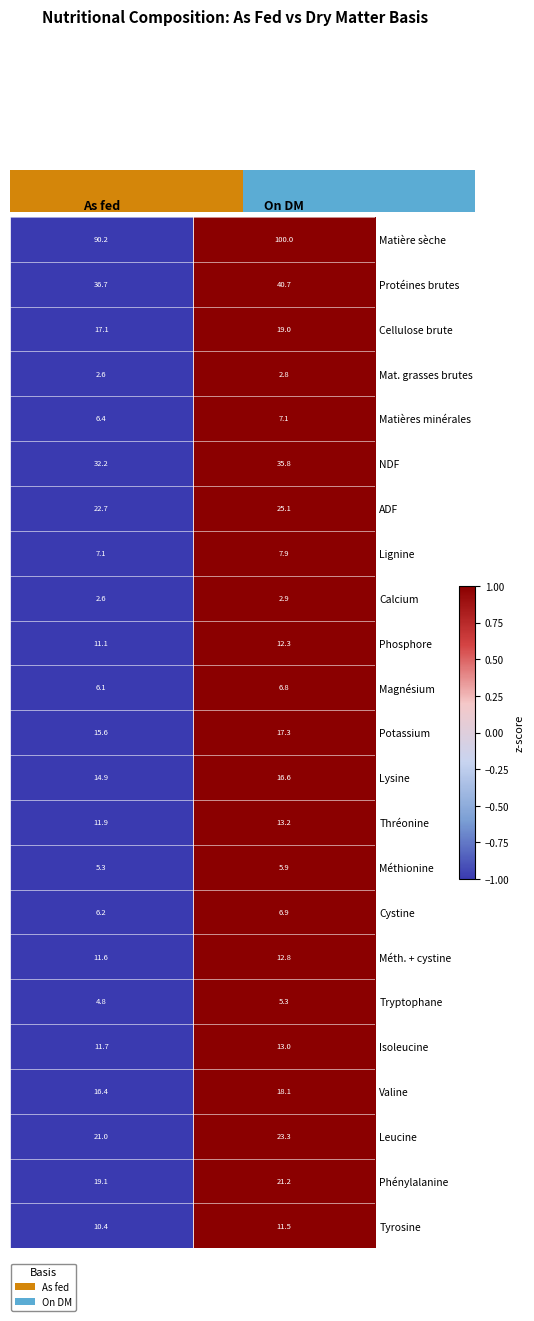

Is the value of Phénylalanine at On DM greater than the value of Cellulose brute at On DM?

Yes